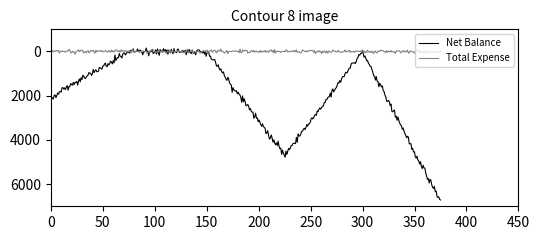

List the series in order of their peak value, lowest first.

Total Expense, Net Balance